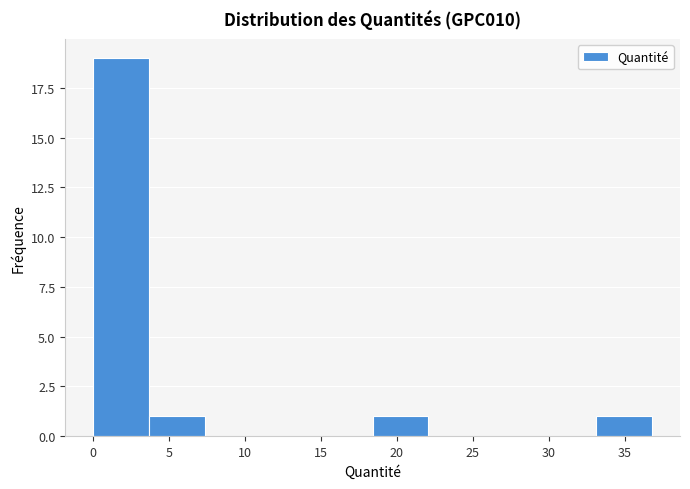

Reading left to right, list every bar in this chart as the range it spans on the x-axis followed by its height. Neither the bar edges nor the heights are printed on the chart, so give them approximately, as read against the axes.

0.0 to 3.5: 19
3.5 to 7.5: 1
7.5 to 11.0: 0
11.0 to 14.5: 0
14.5 to 18.5: 0
18.5 to 22.0: 1
22.0 to 26.0: 0
26.0 to 29.5: 0
29.5 to 33.0: 0
33.0 to 37.0: 1